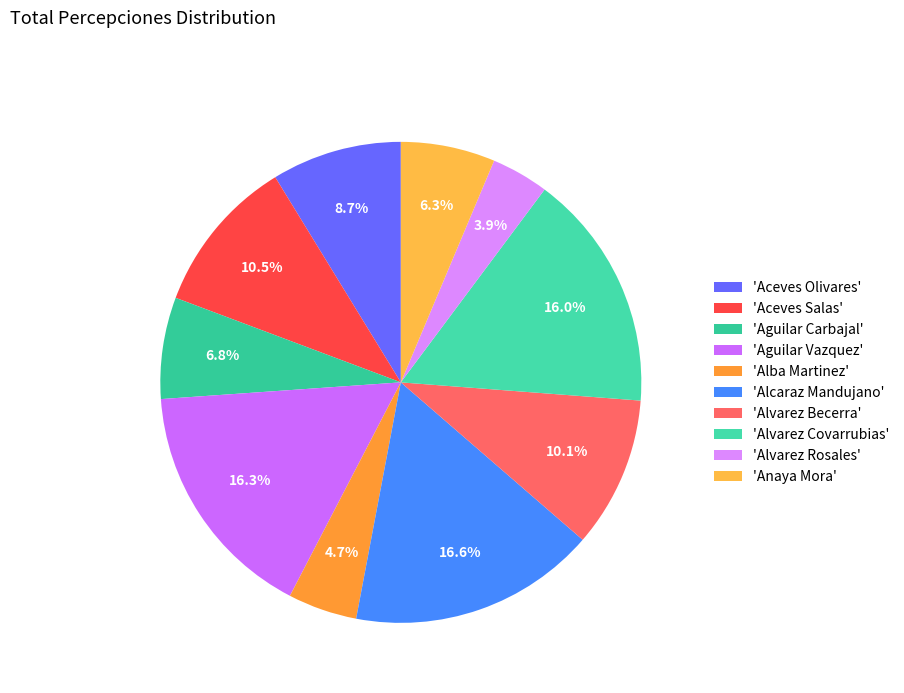

To the nearest percent, what is the average slice percentage?

10%